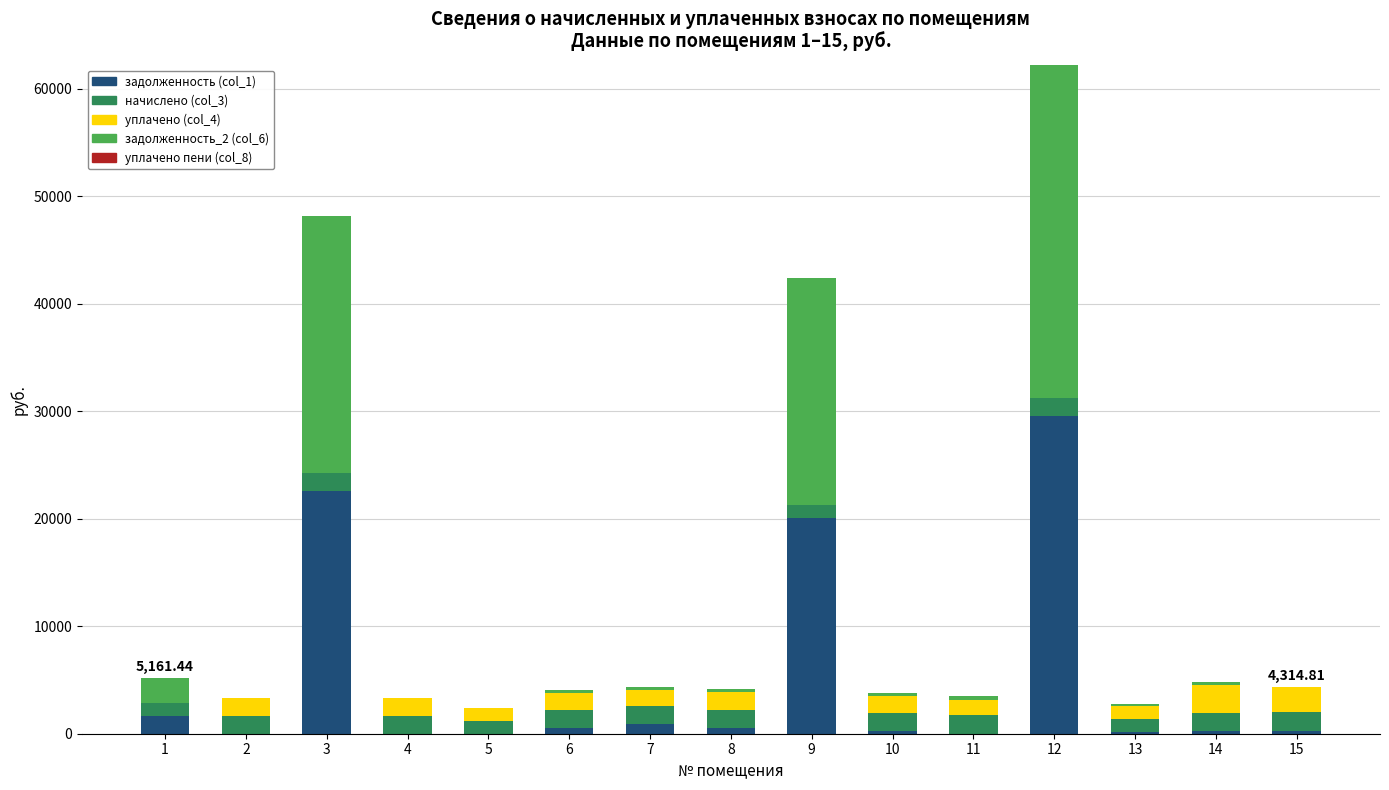

At which category is the sum across all series the highest?

12